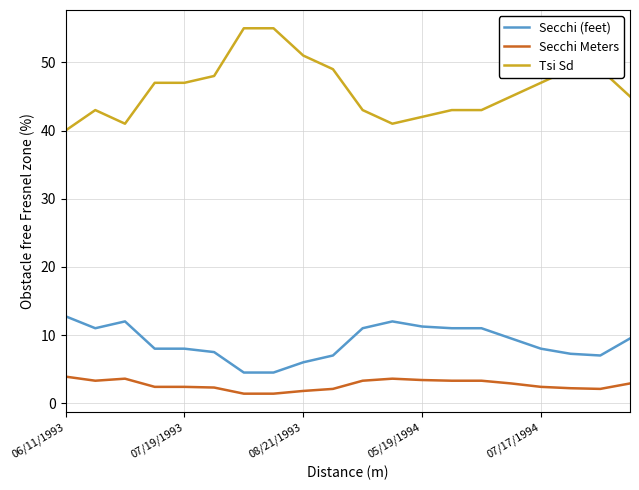

What is the maximum value for Tsi Sd?

55.0